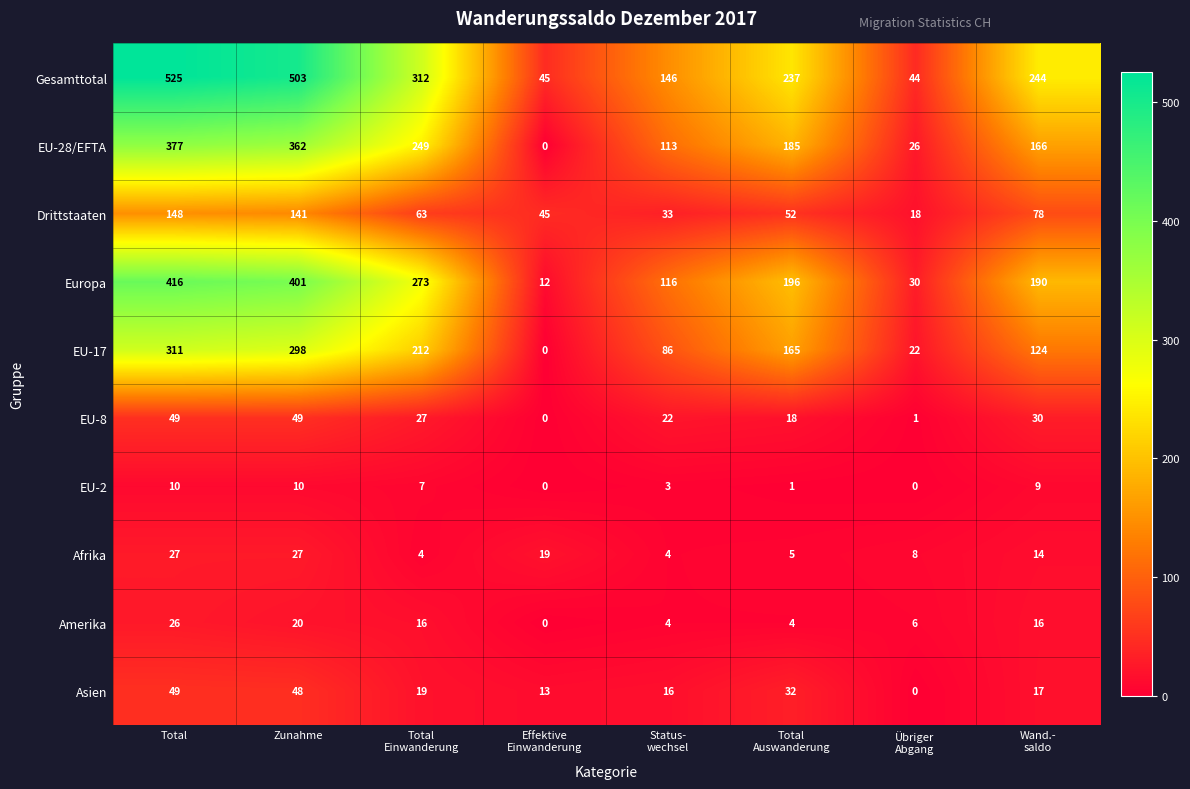

True or false: Drittstaaten has a value of 141 at Zunahme.

True